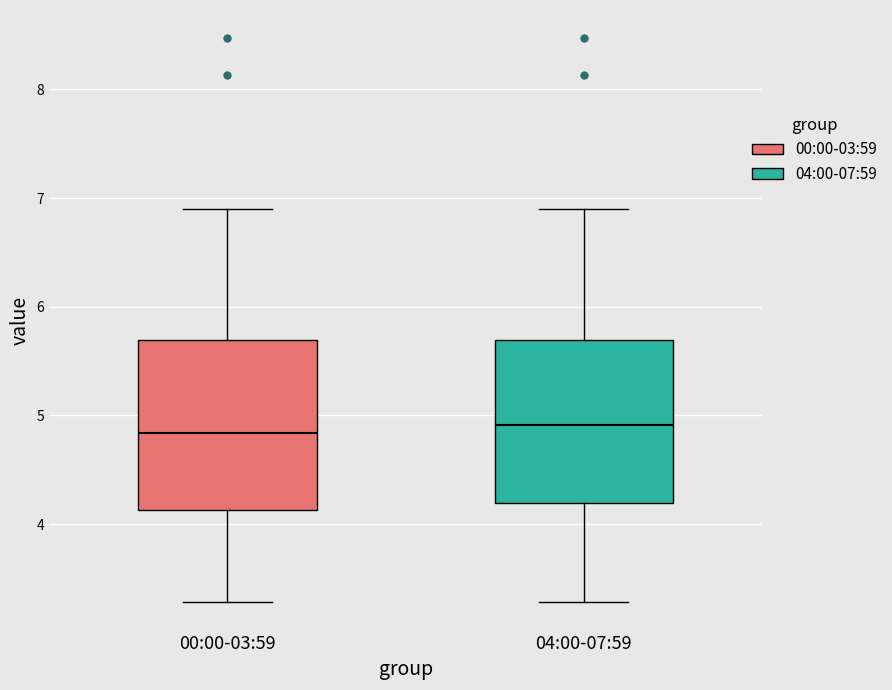

Reading left to right, transcribe this box plot: for each box, give where its median line is, the range the box spans, and where its two whiskers end, as read against the y-axis. The values are not printed on the chart, so give them approximately, as read against the axis.

00:00-03:59: median 4.8, box 4.1 to 5.7, whiskers 3.3 to 6.9
04:00-07:59: median 4.9, box 4.2 to 5.7, whiskers 3.3 to 6.9